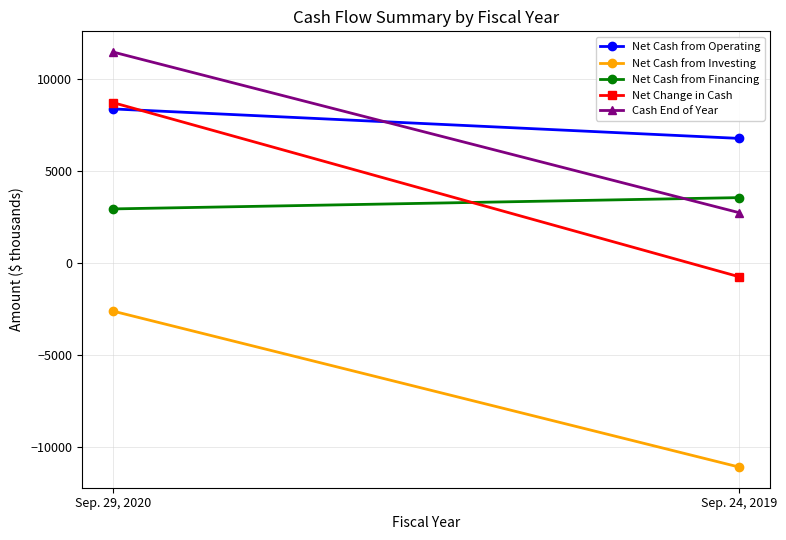

Which has a higher value, Sep. 24, 2019 or Sep. 29, 2020?

Sep. 29, 2020